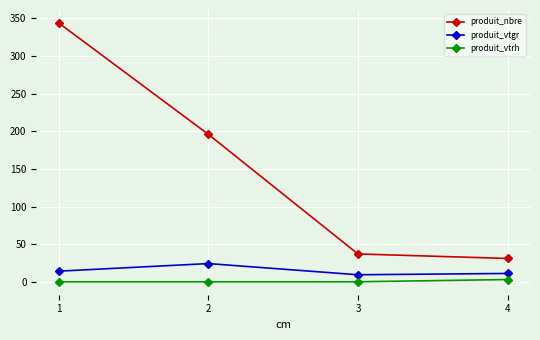

The produit_vtrh series shows 3.0 at 4. True or false?

True